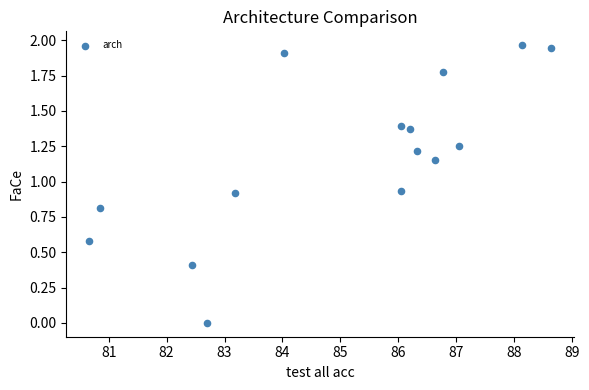

What is the range of X values (max minus min)?

8.0